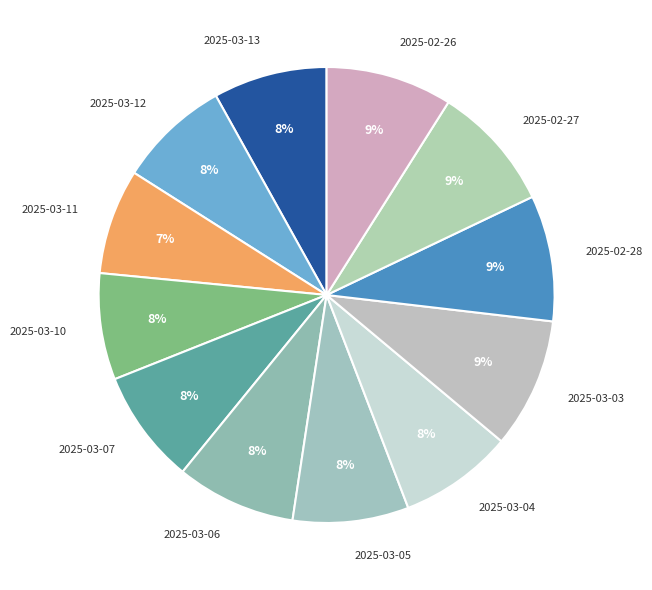

Approximately how many times larger is the value at 2025-03-13 compared to 2025-03-07?

1.0